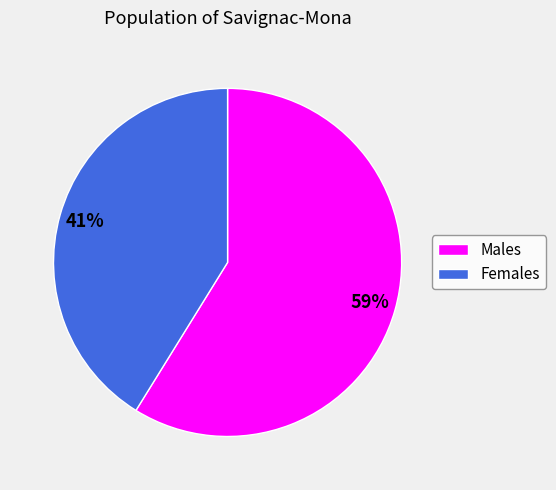

Combined, do Males and Females account for over 50%?

Yes